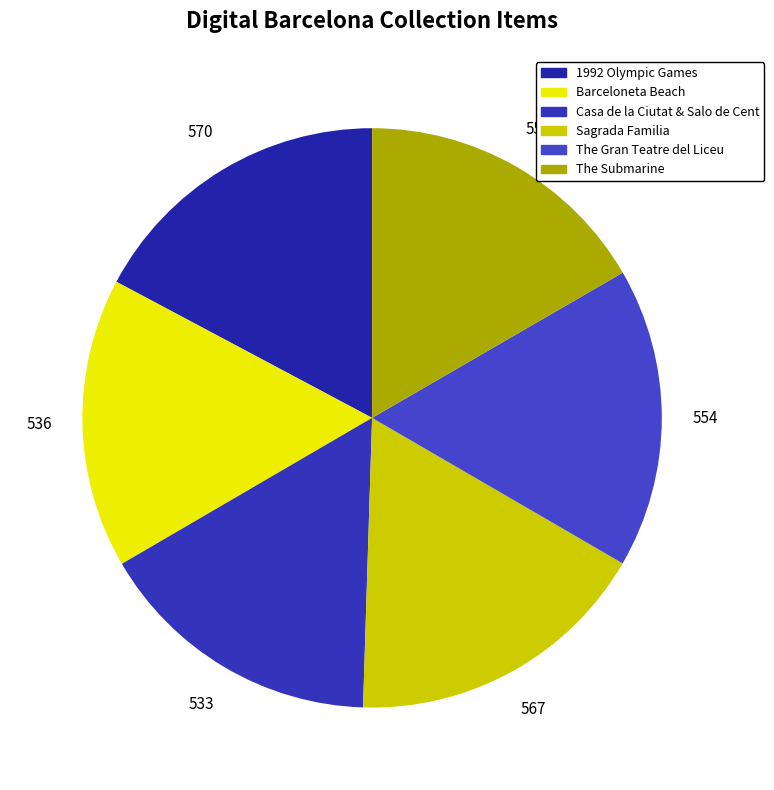

How many segments does this pie chart have?

6